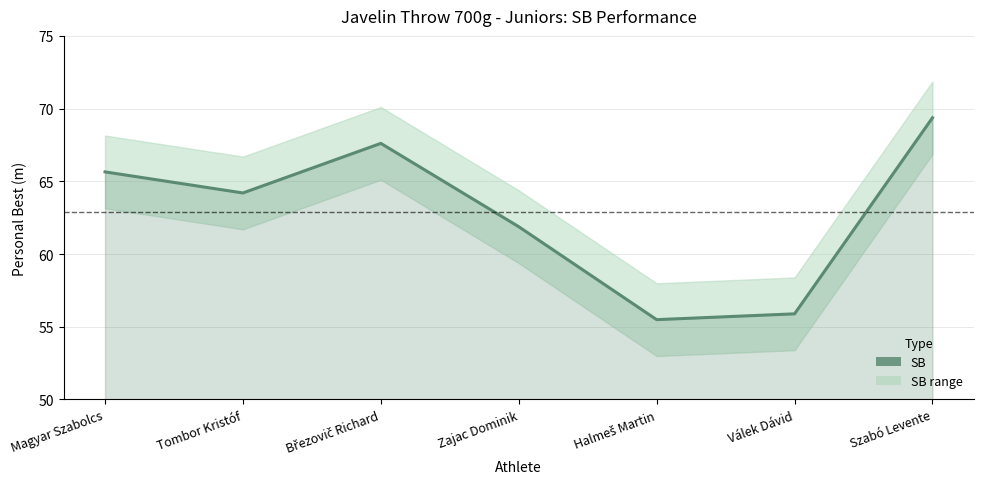

What is the difference between the values at Březovič Richard and Tombor Kristóf?

3.4